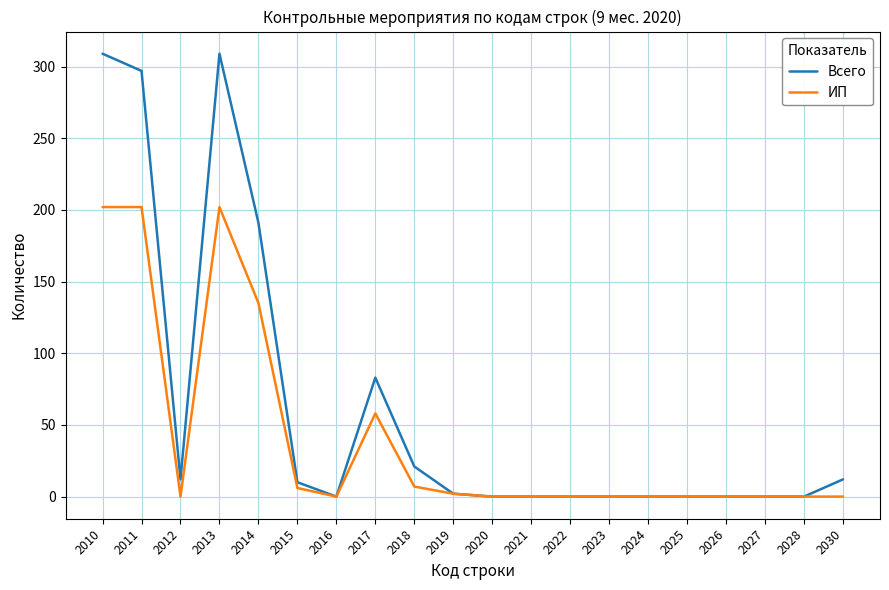

True or false: Всего has a value of 0 at 2020.

True